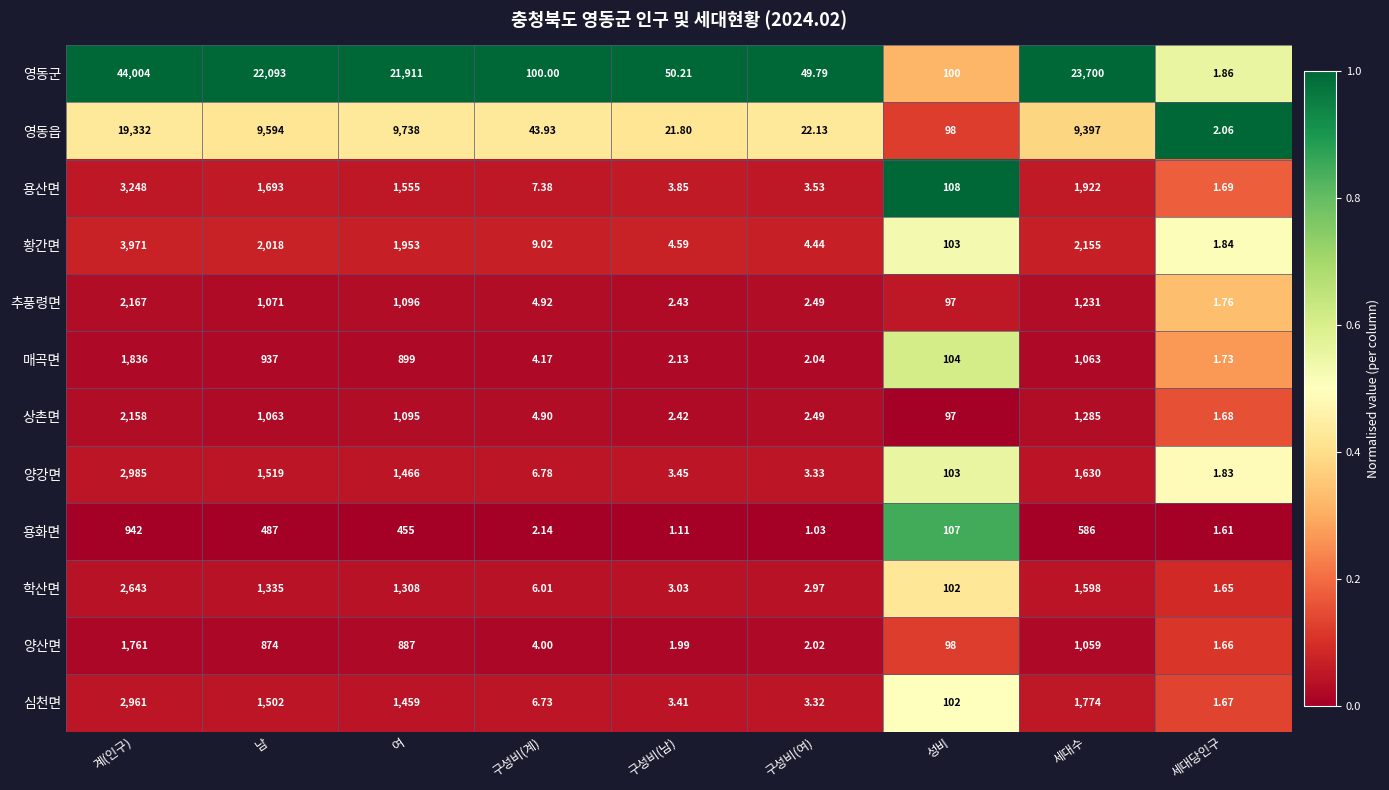

Where is 황간면 nearest to the value 1986?

남